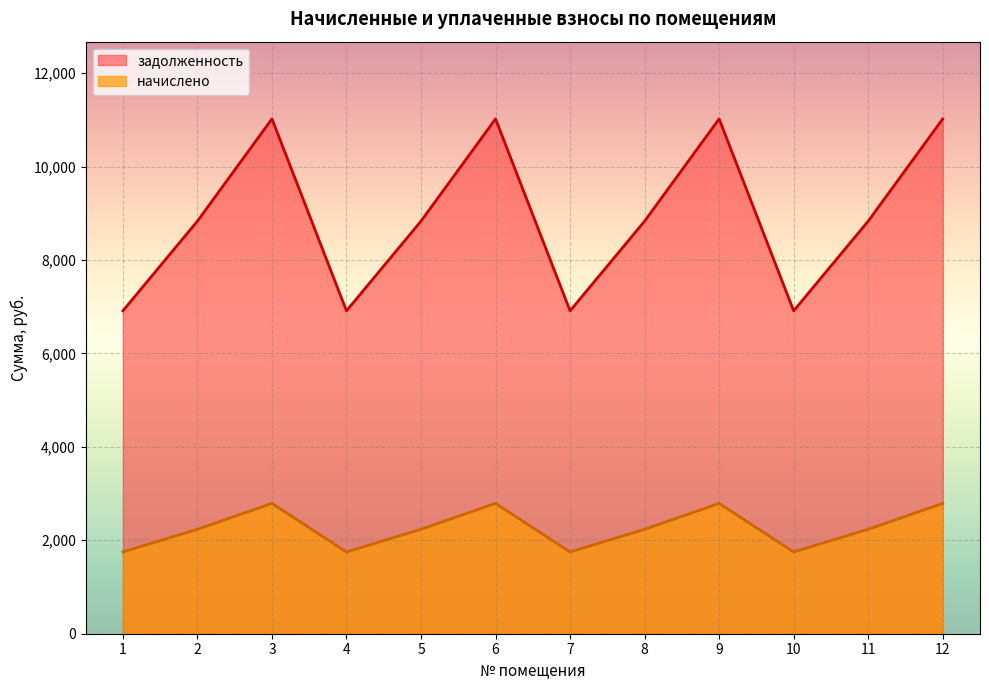

How many lines are shown in the chart?

2